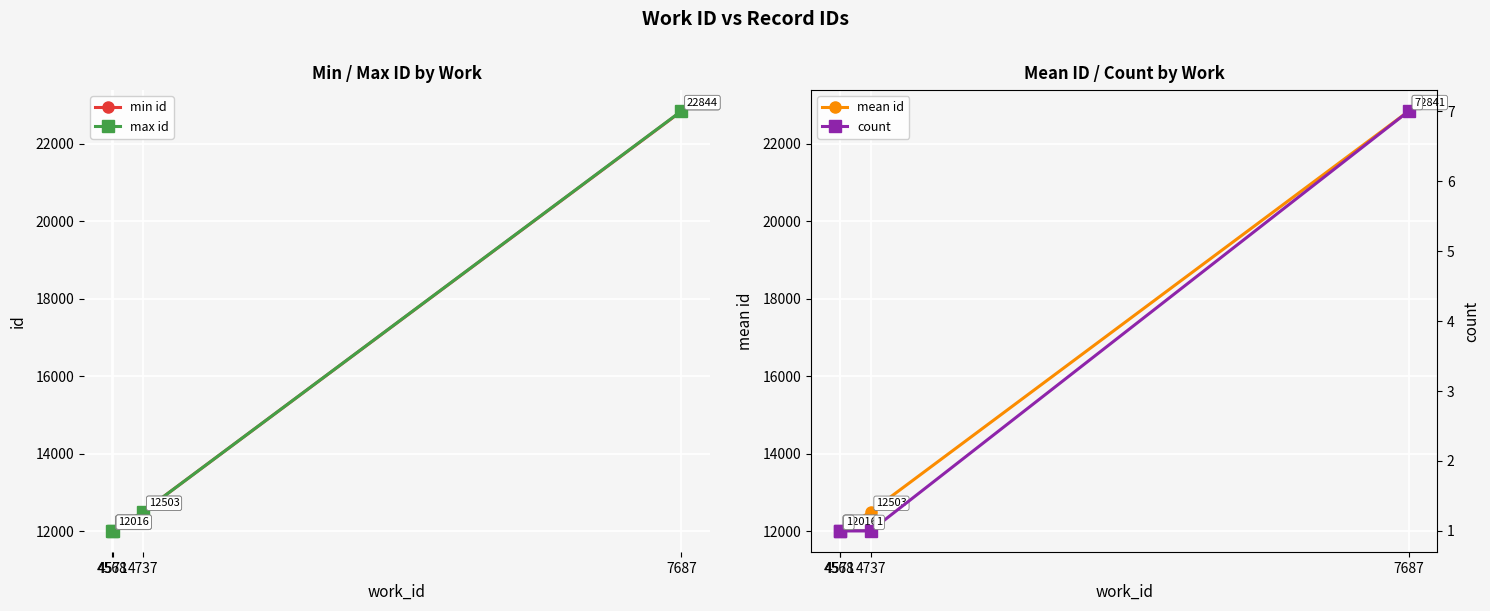

The value of count at 4571 is 2. True or false?

False